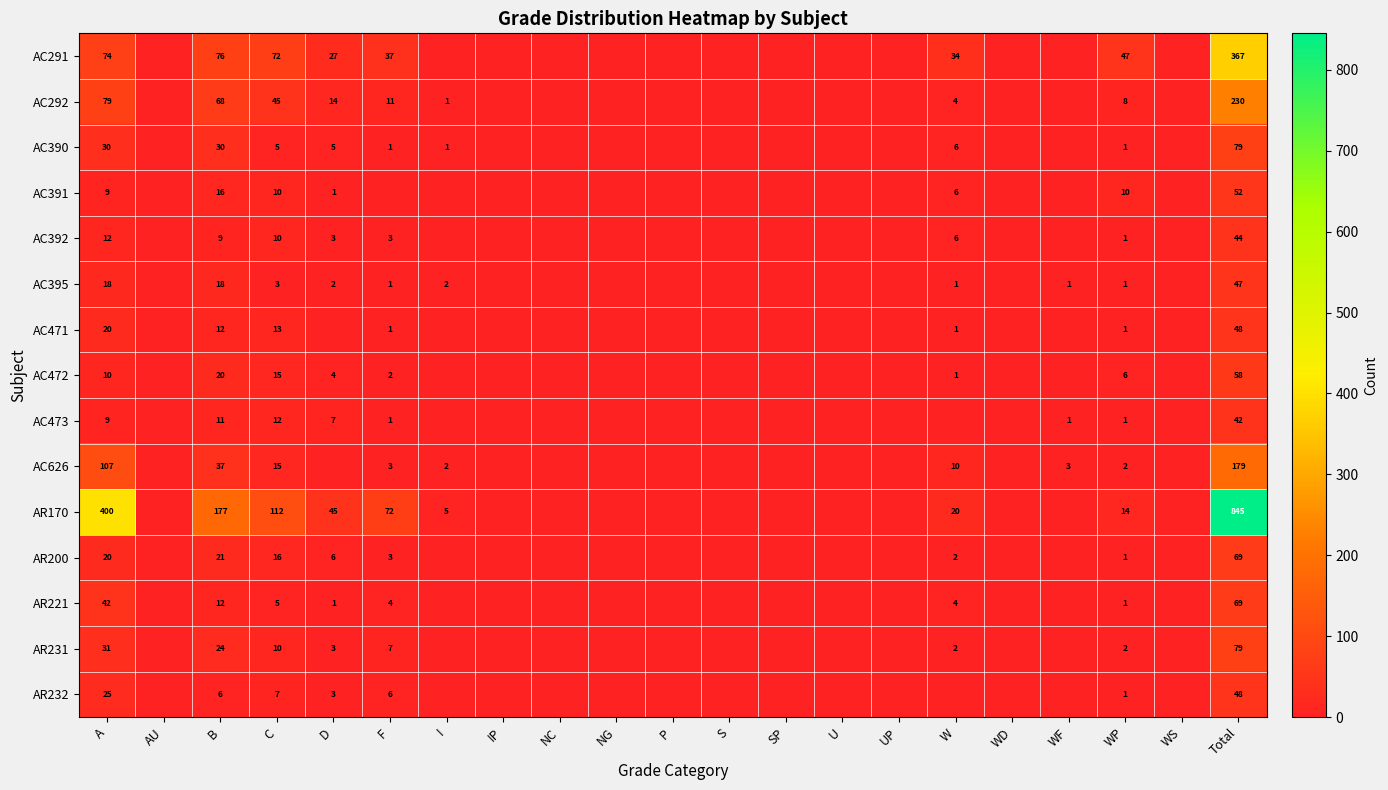

What is the difference between the highest and lowest values at D?

45